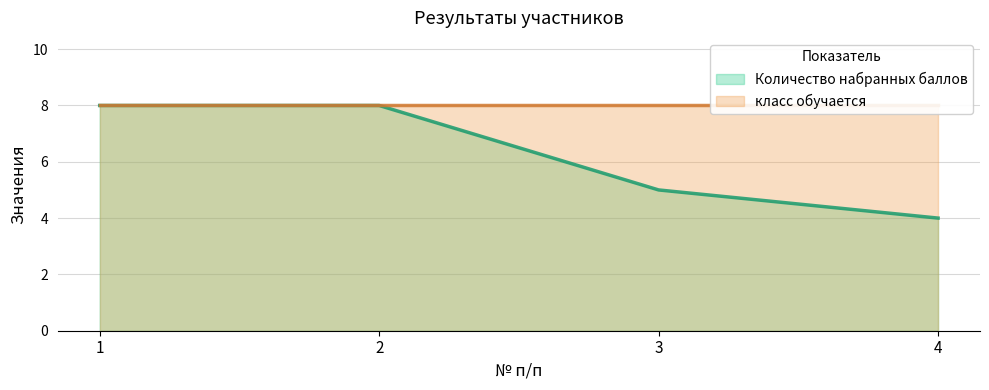

Does the chart have visible grid lines?

Yes